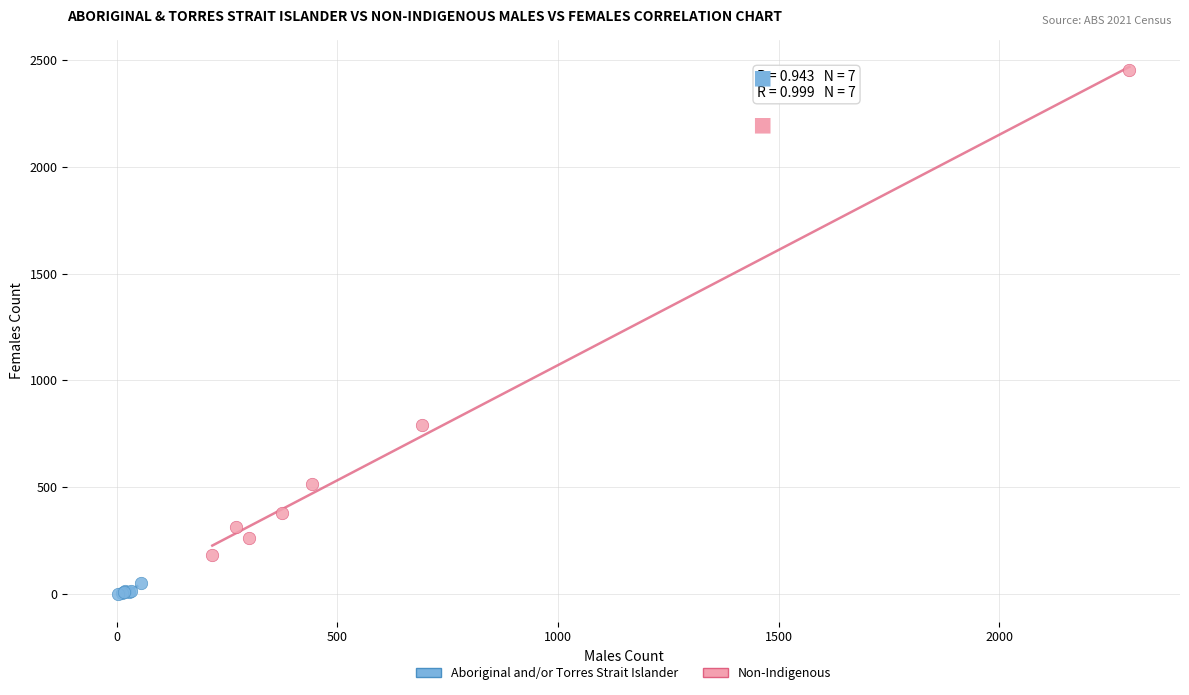

Which series has the widest spread of Y values?

Non-Indigenous